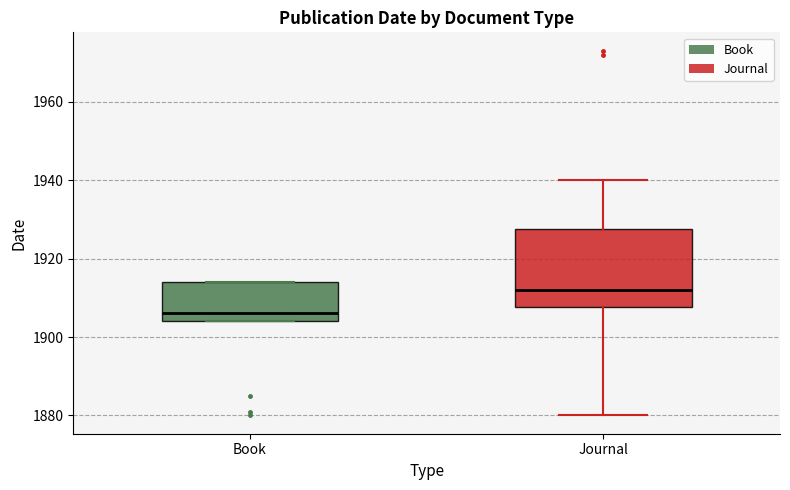

Where does the median line of the box for Book sit on the y-axis? The values are not printed on the chart, so give them approximately, as read against the axis.

1906